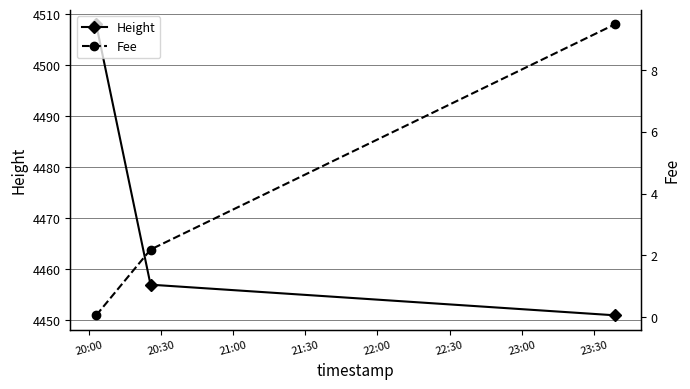

What is the highest value of the Height series?

4508